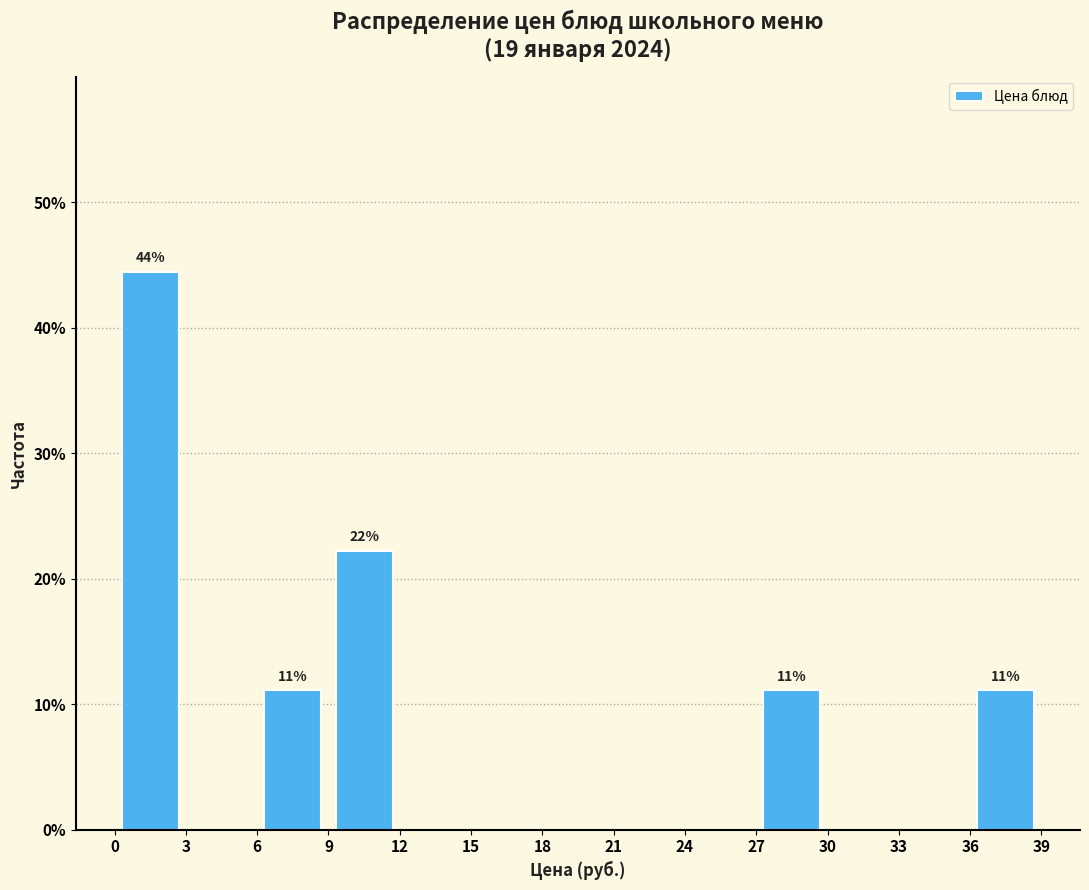

Over which range of the x-axis is the bar tallest?

0 to 3